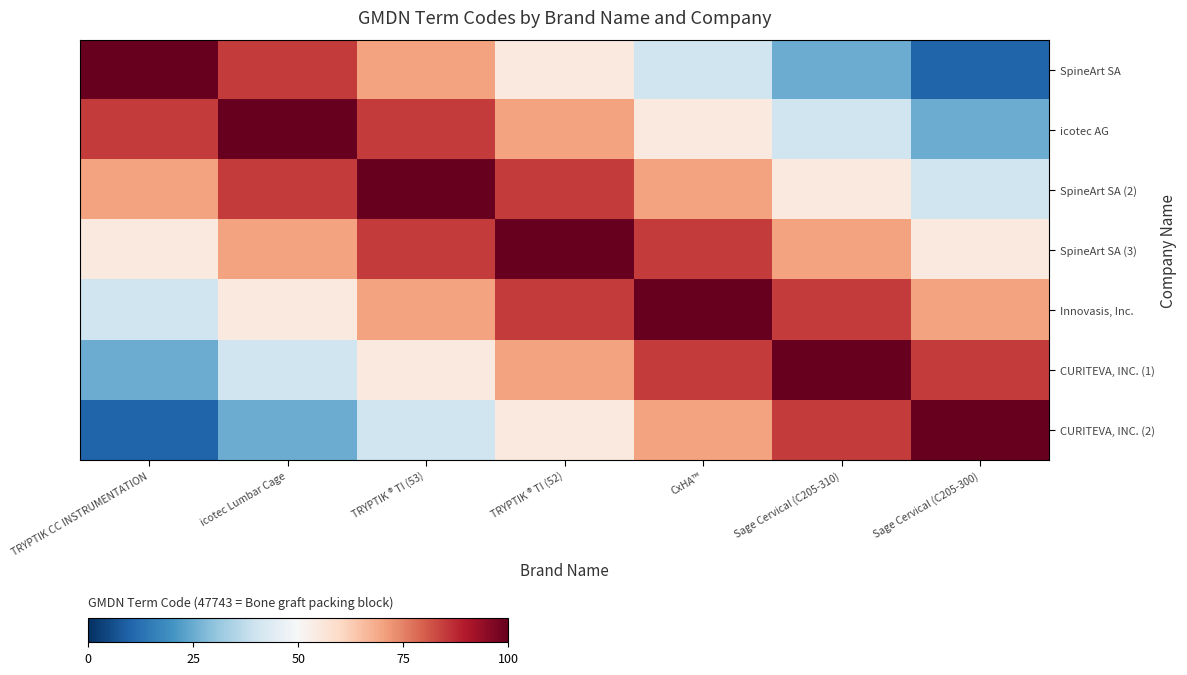

At how many categories does at least one series exceed 67?

7